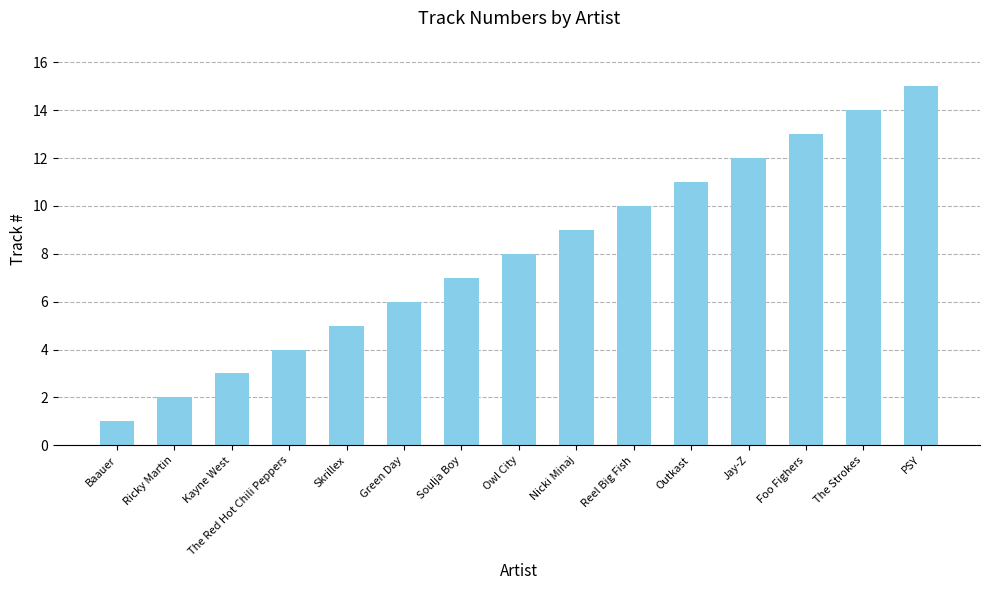

What position from the right is Nicki Minaj?

7